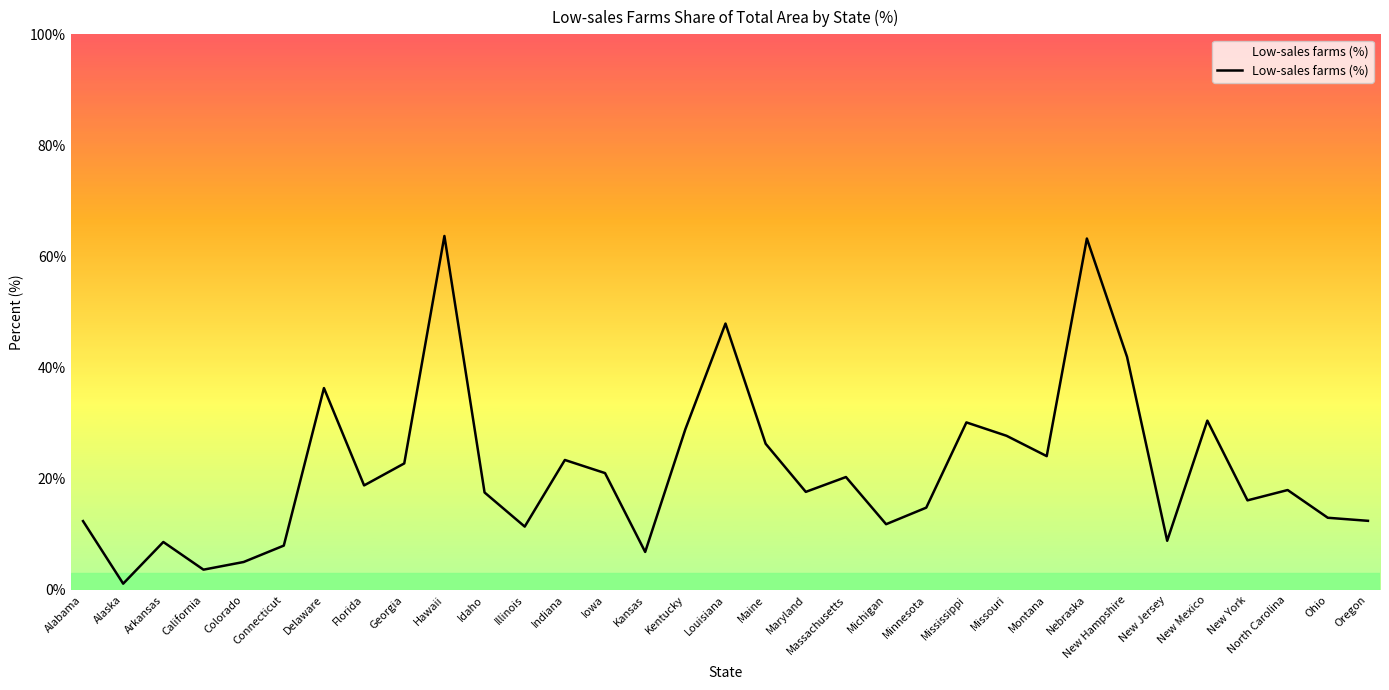

At which category does the data reach its first local valley?

Alaska